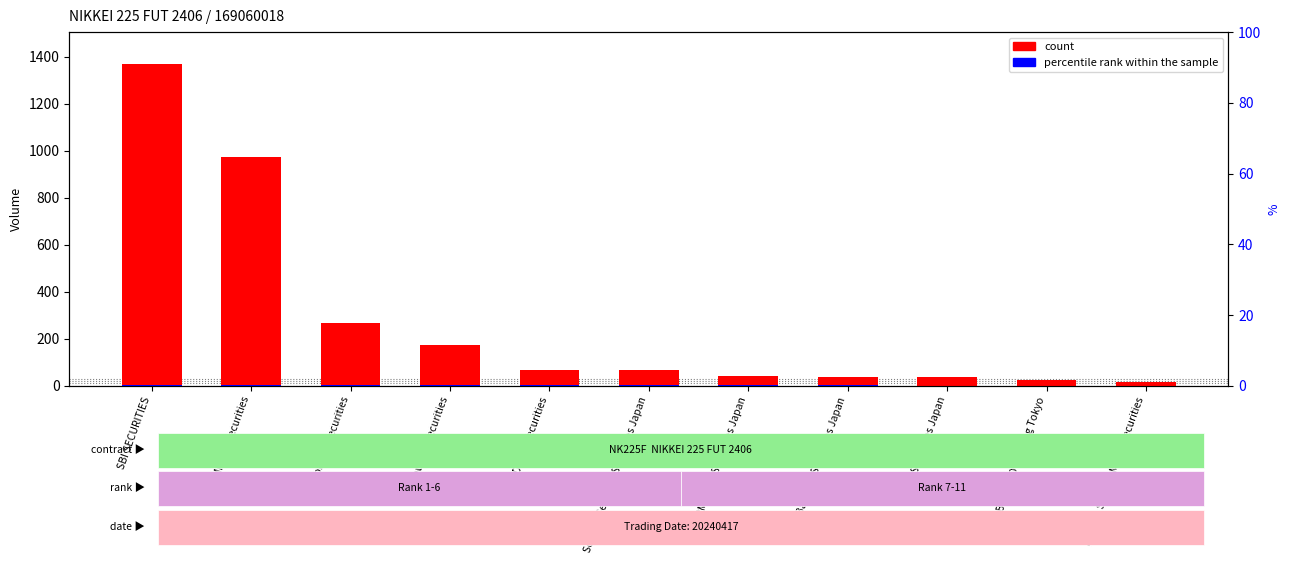

At which category is the sum across all series the highest?

SBI SECURITIES